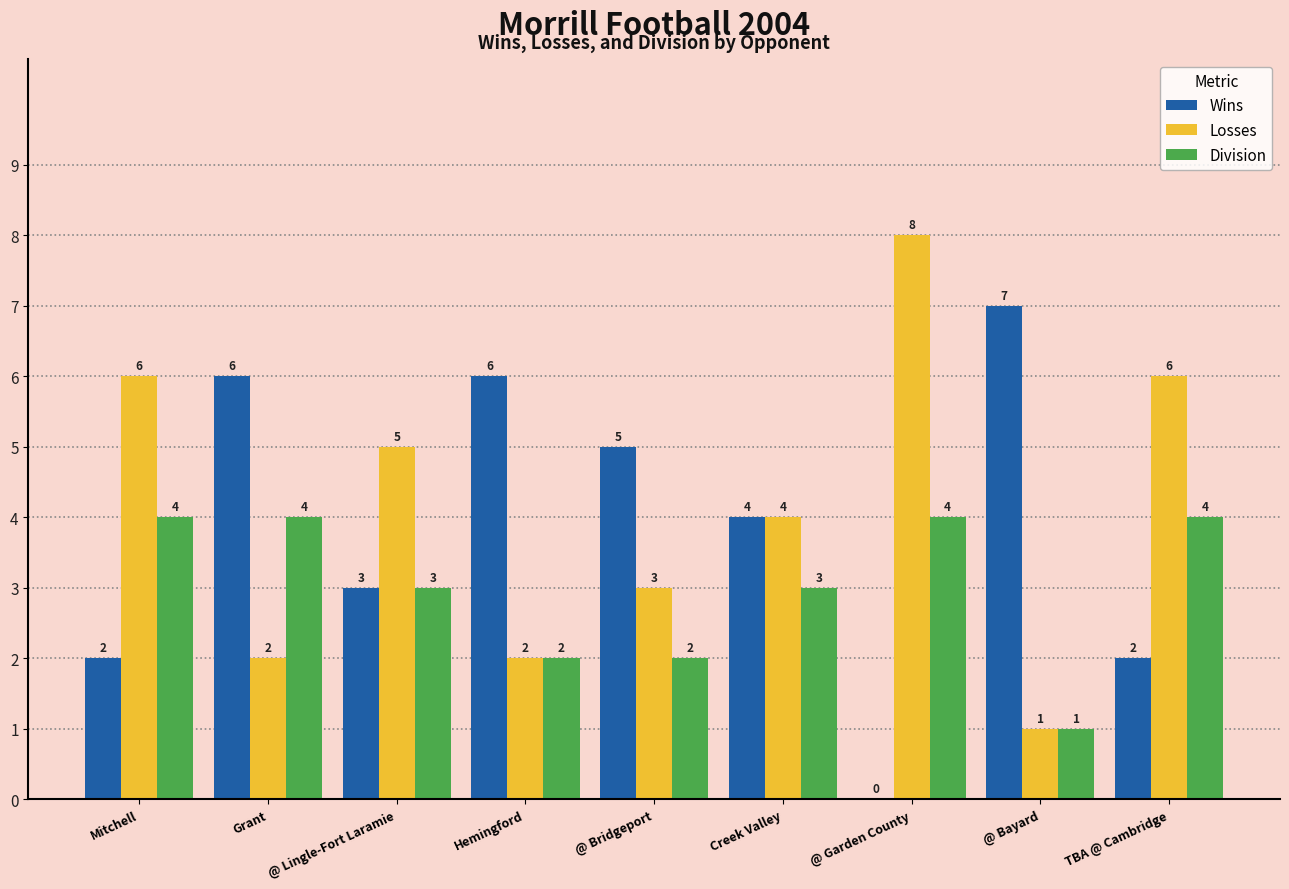

Reading left to right, extract all data points from this chart.

Wins: 2	6	3	6	5	4	0	7	2
Losses: 6	2	5	2	3	4	8	1	6
Division: 4	4	3	2	2	3	4	1	4